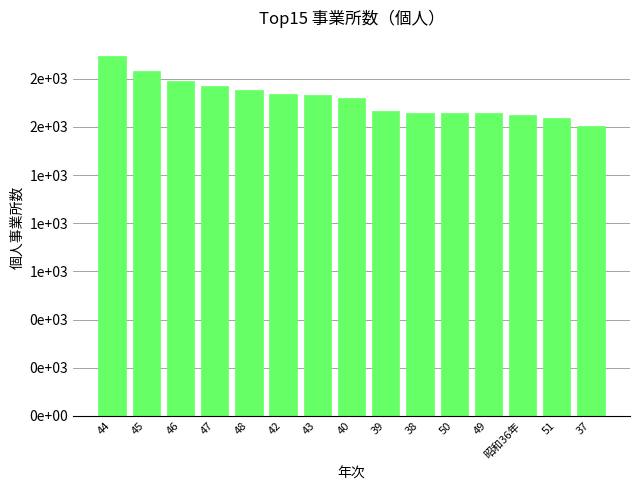

Reading left to right, transcribe all the data shown in this chart.

44=1867	45=1790	46=1737	47=1711	48=1693	42=1668	43=1666	40=1648	39=1583	38=1572	50=1571	49=1570	昭和36年=1559	51=1547	37=1505